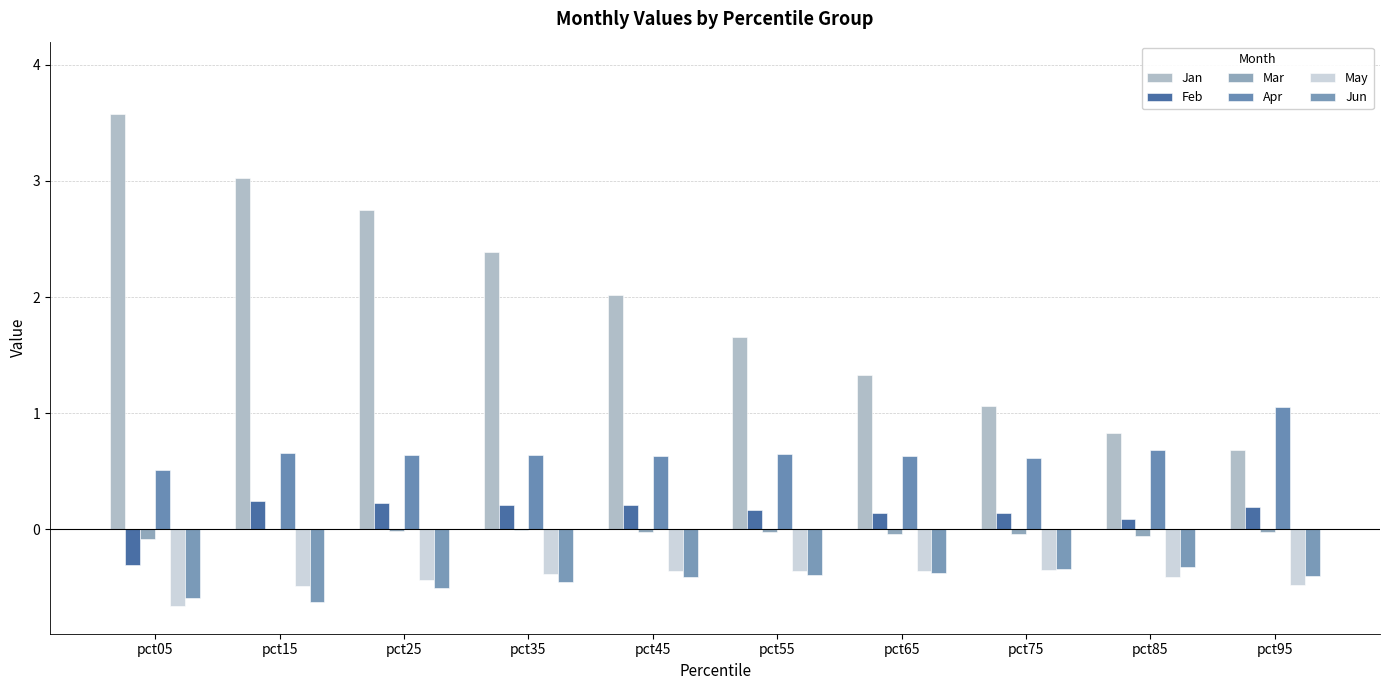

What is the value of the Apr bar at the 2nd from the left?

0.7